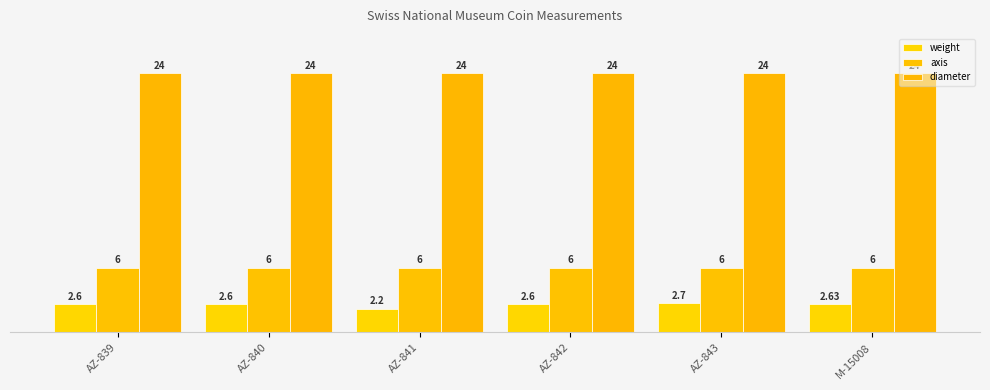

Rank the categories by axis value from lowest to highest.

AZ-839, AZ-840, AZ-841, AZ-842, AZ-843, M-15008